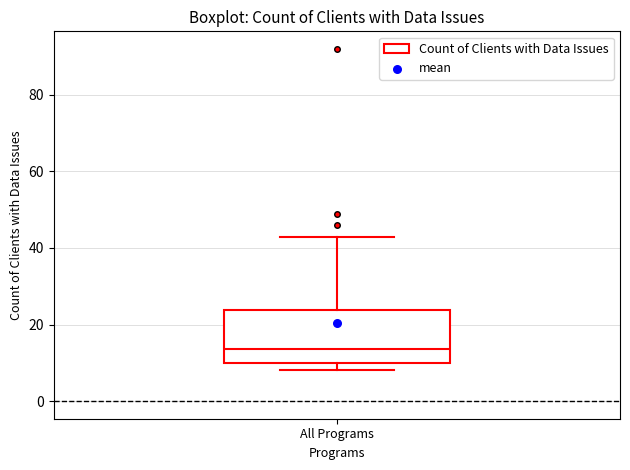

Where does the upper whisker of the box for All Programs end on the y-axis? The values are not printed on the chart, so give them approximately, as read against the axis.

44